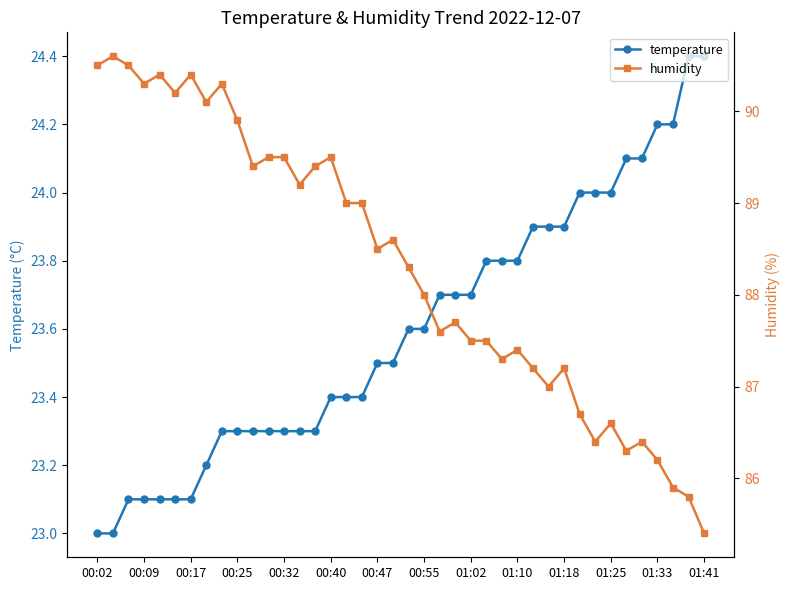

What is the difference between the highest and lowest values at 16?

65.6